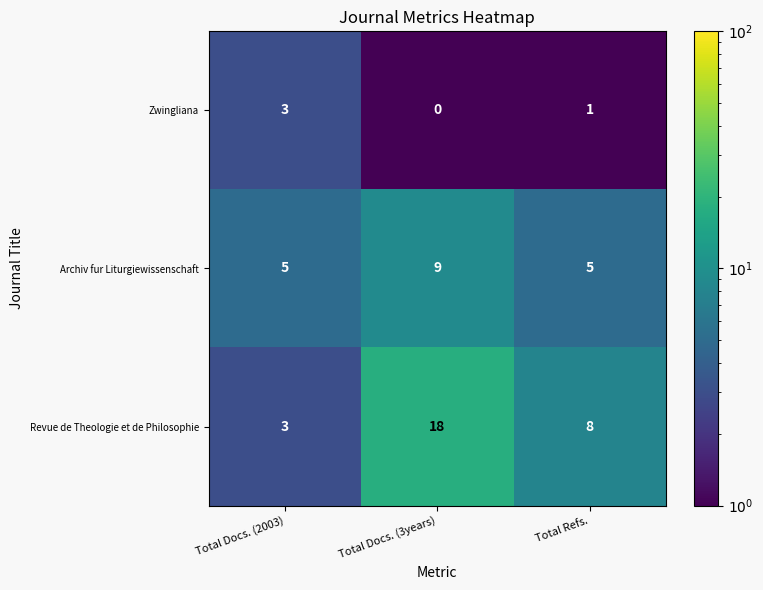

List the series in order of their overall mean, highest first.

Revue de Theologie et de Philosophie, Archiv fur Liturgiewissenschaft, Zwingliana